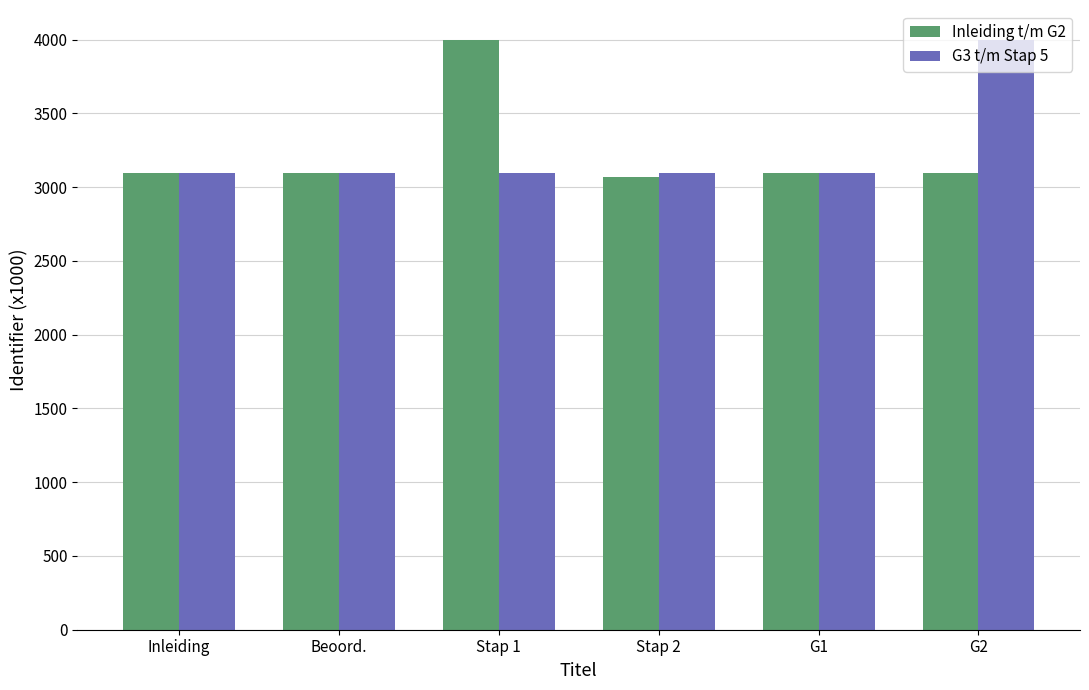

What is the greatest value displayed?

3997.7